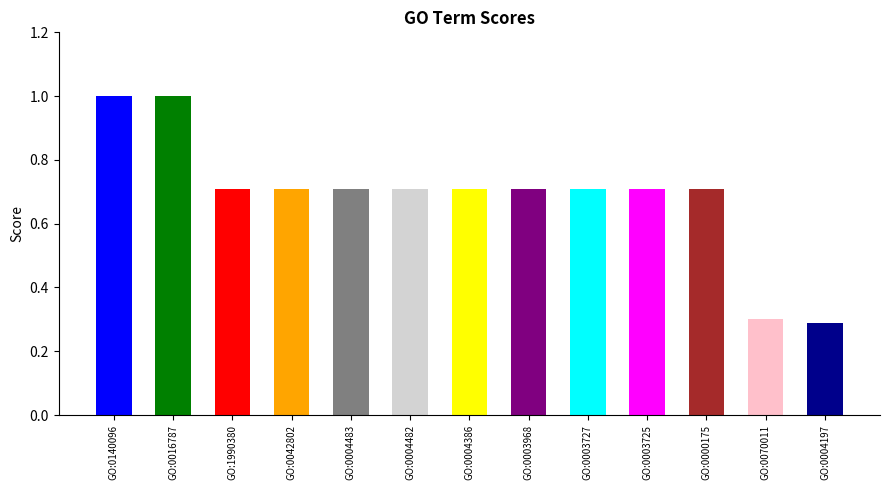

What is the difference between the values at GO:0140096 and GO:0000175?

0.3